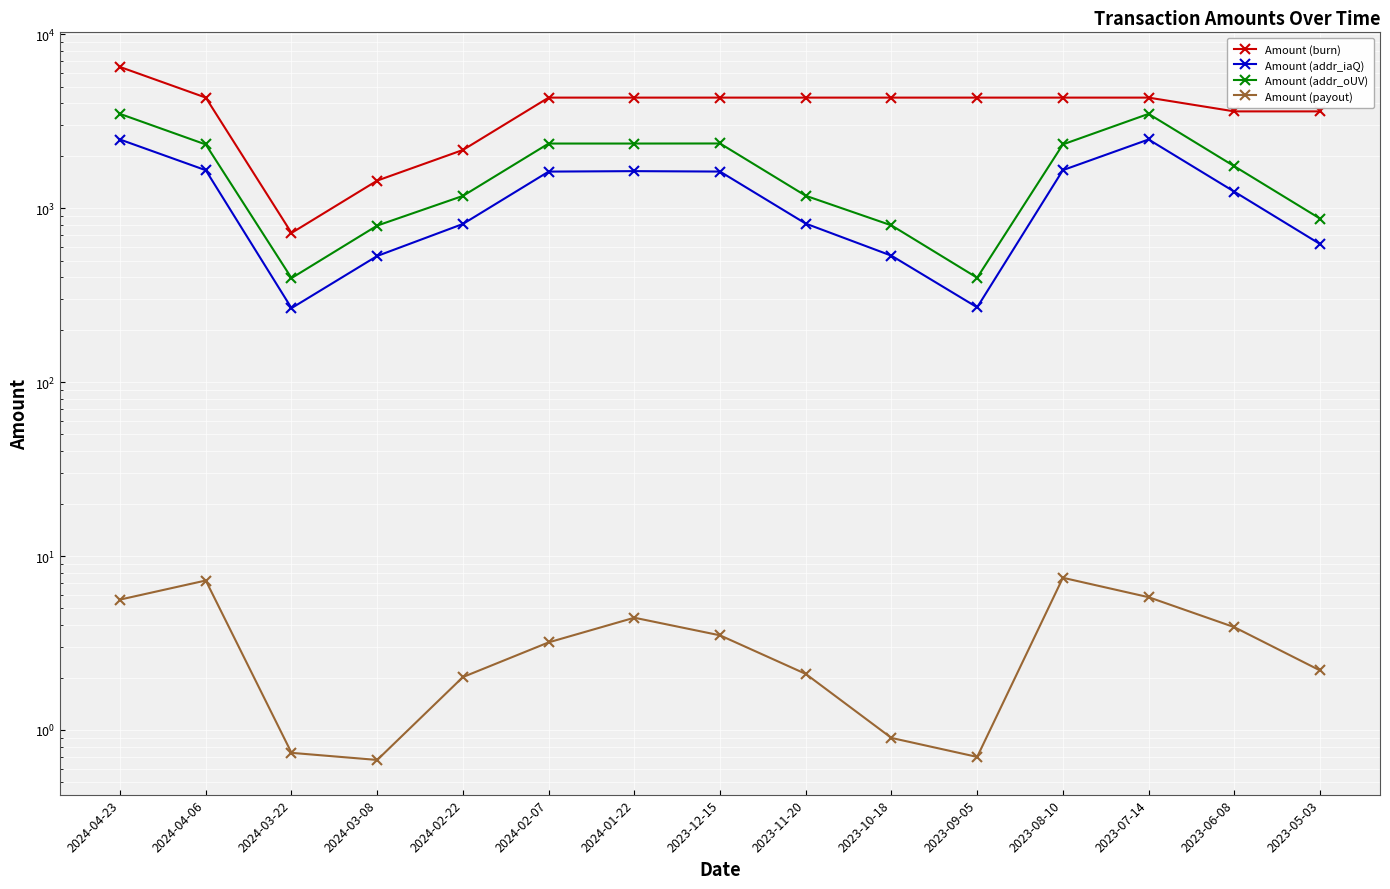

True or false: Amount (burn) and Amount (addr_iaQ) intersect in this chart.

False